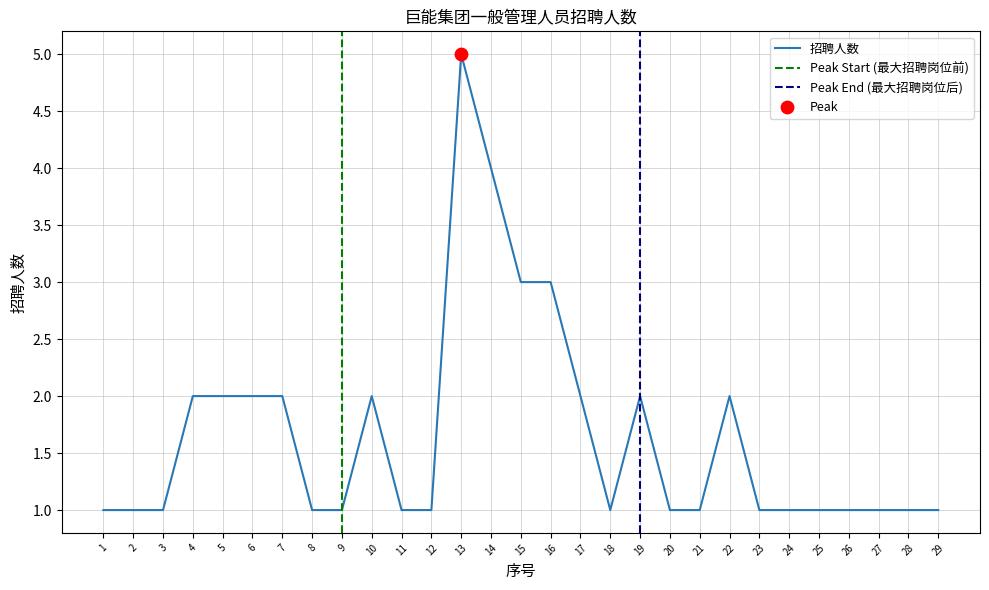

What is the change in value from 9 to 13?

+4